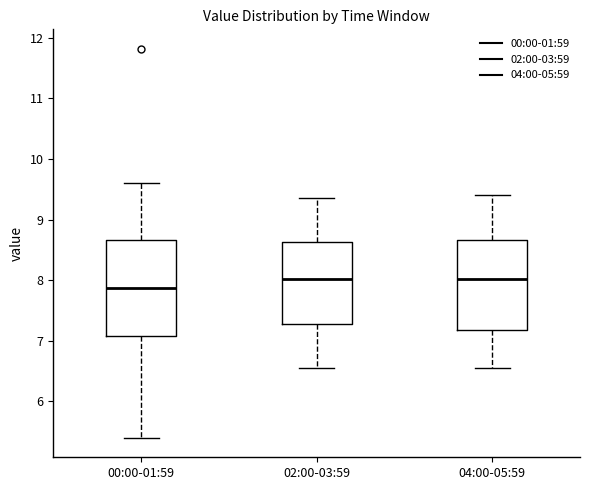

Reading left to right, transcribe this box plot: for each box, give where its median line is, the range the box spans, and where its two whiskers end, as read against the y-axis. The values are not printed on the chart, so give them approximately, as read against the axis.

00:00-01:59: median 7.9, box 7.1 to 8.7, whiskers 5.4 to 9.6
02:00-03:59: median 8.0, box 7.3 to 8.6, whiskers 6.6 to 9.4
04:00-05:59: median 8.0, box 7.2 to 8.7, whiskers 6.6 to 9.4